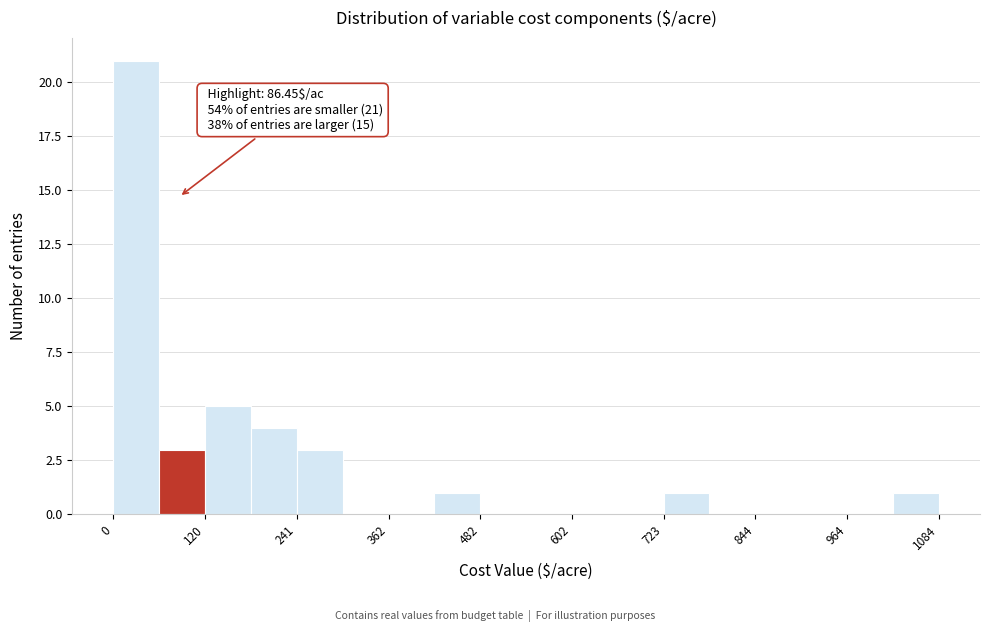

Around what value on the x-axis is the tallest bar? Give the approximate position of its centre, as read against the axis.

40